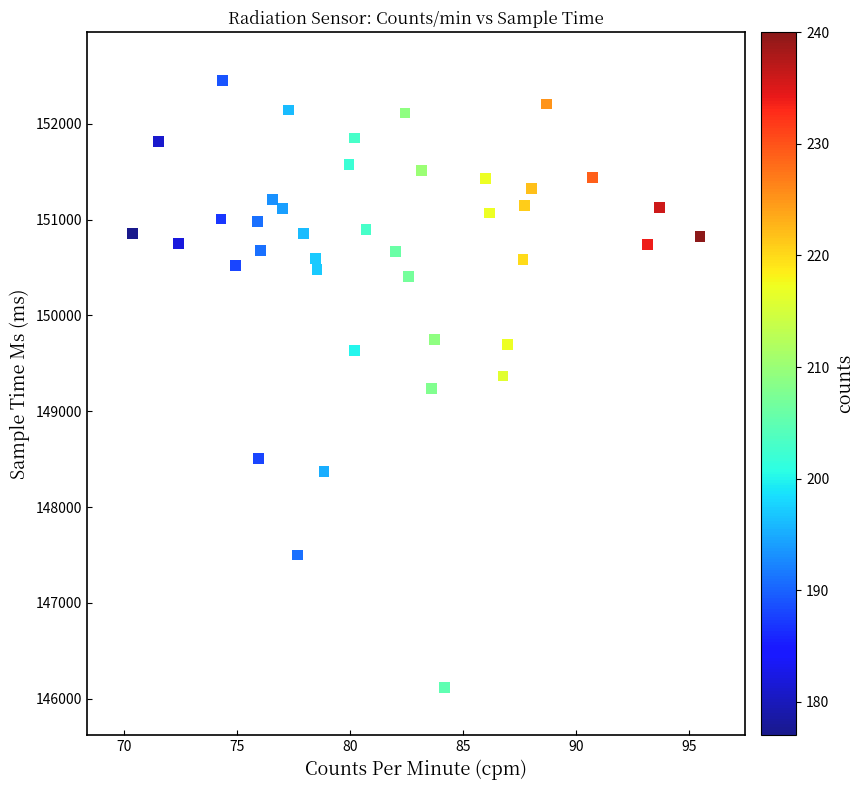

What is the range of Y values (max minus min)?

6336